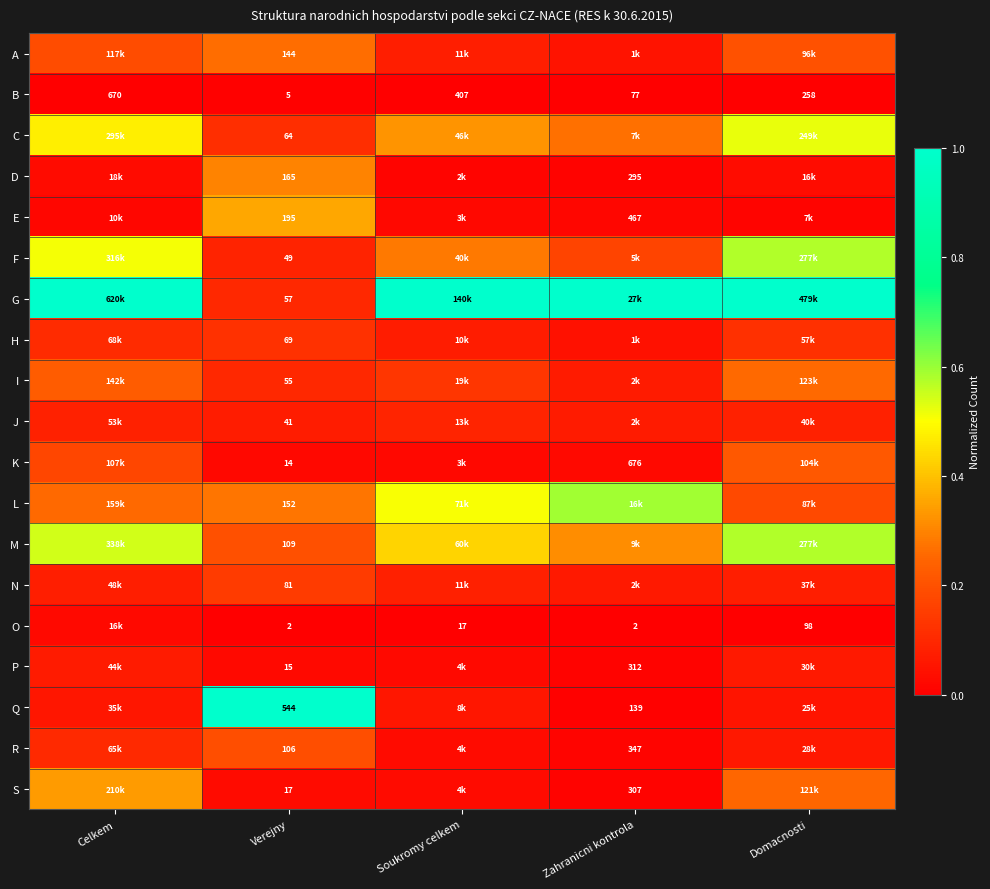

How many series are shown in this chart?

19